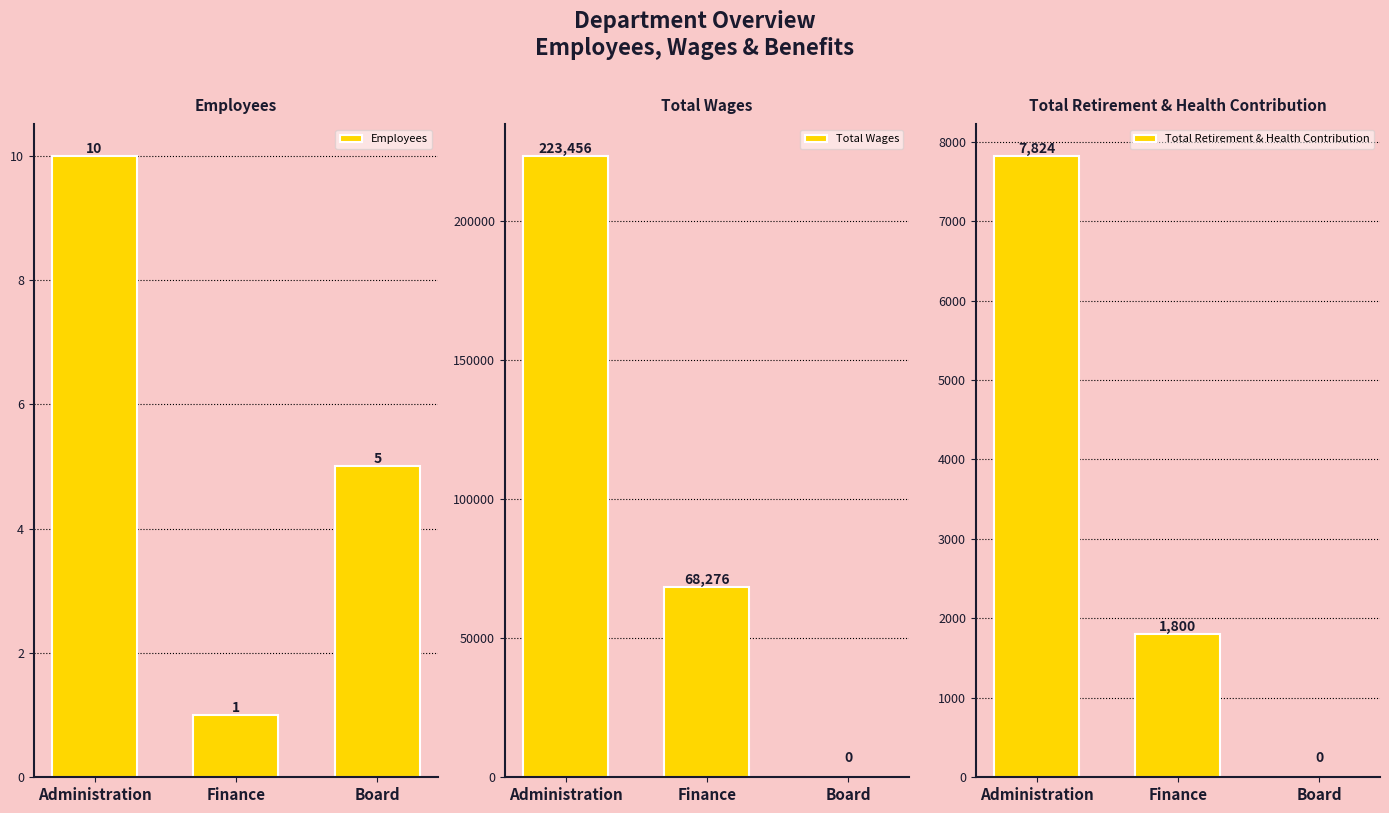

What is the sum of all Employees values?

16